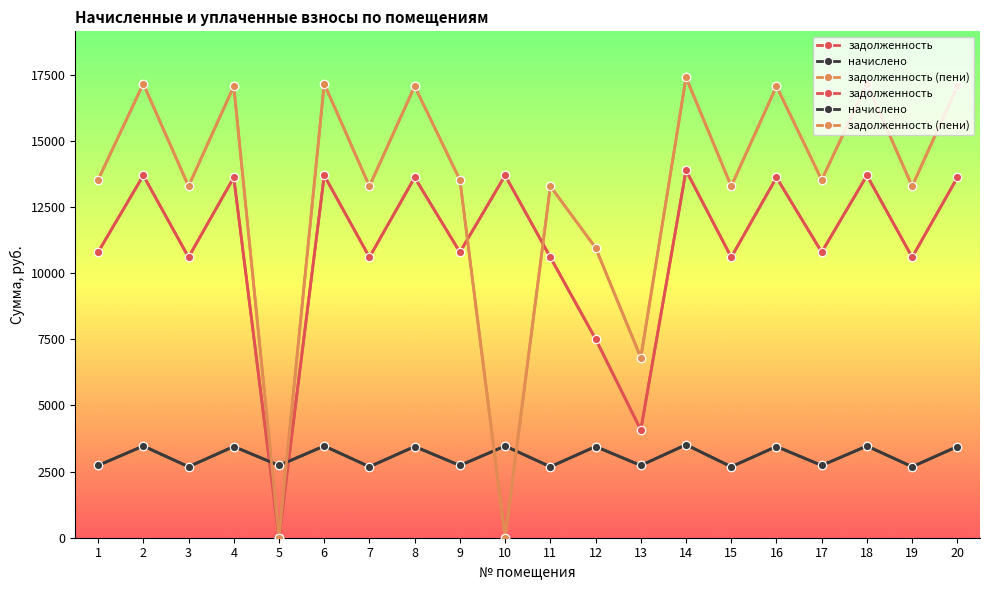

What is the total value across all series at 6?

34309.6